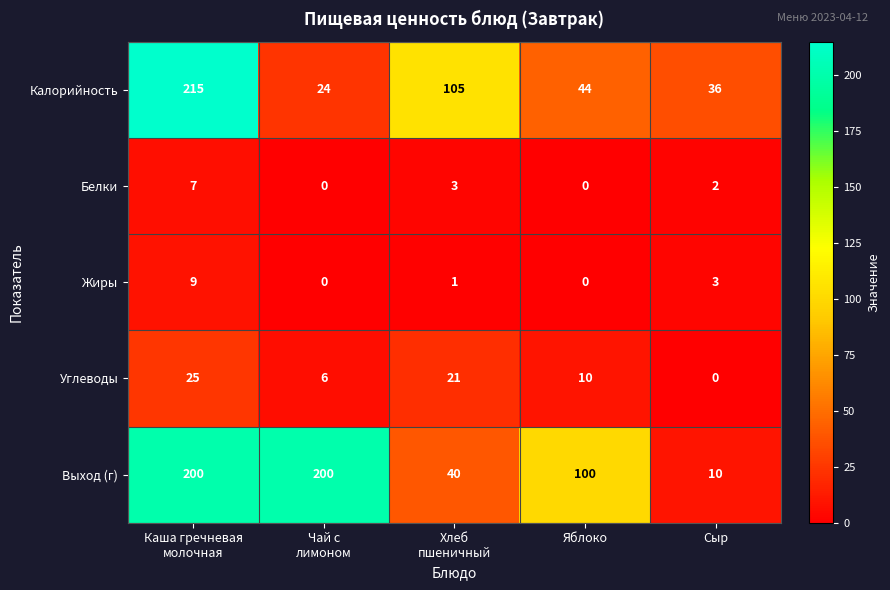

How many categories are shown in the chart?

5